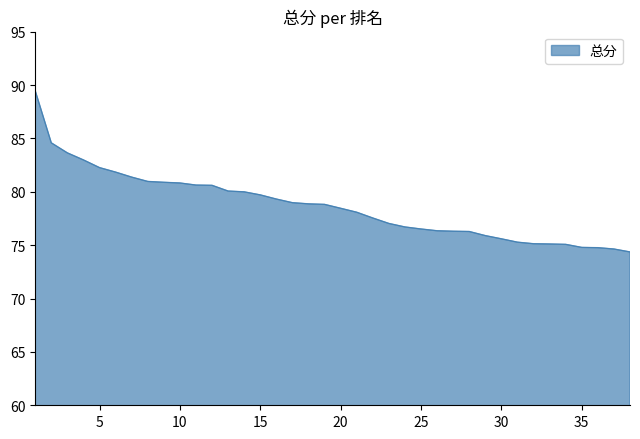

What is the difference between the maximum and minimum values?

15.1